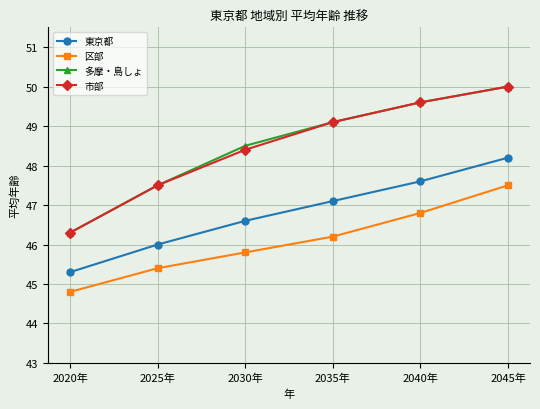

Is the value of 多摩・島しょ at 2020年 greater than the value of 市部 at 2030年?

No